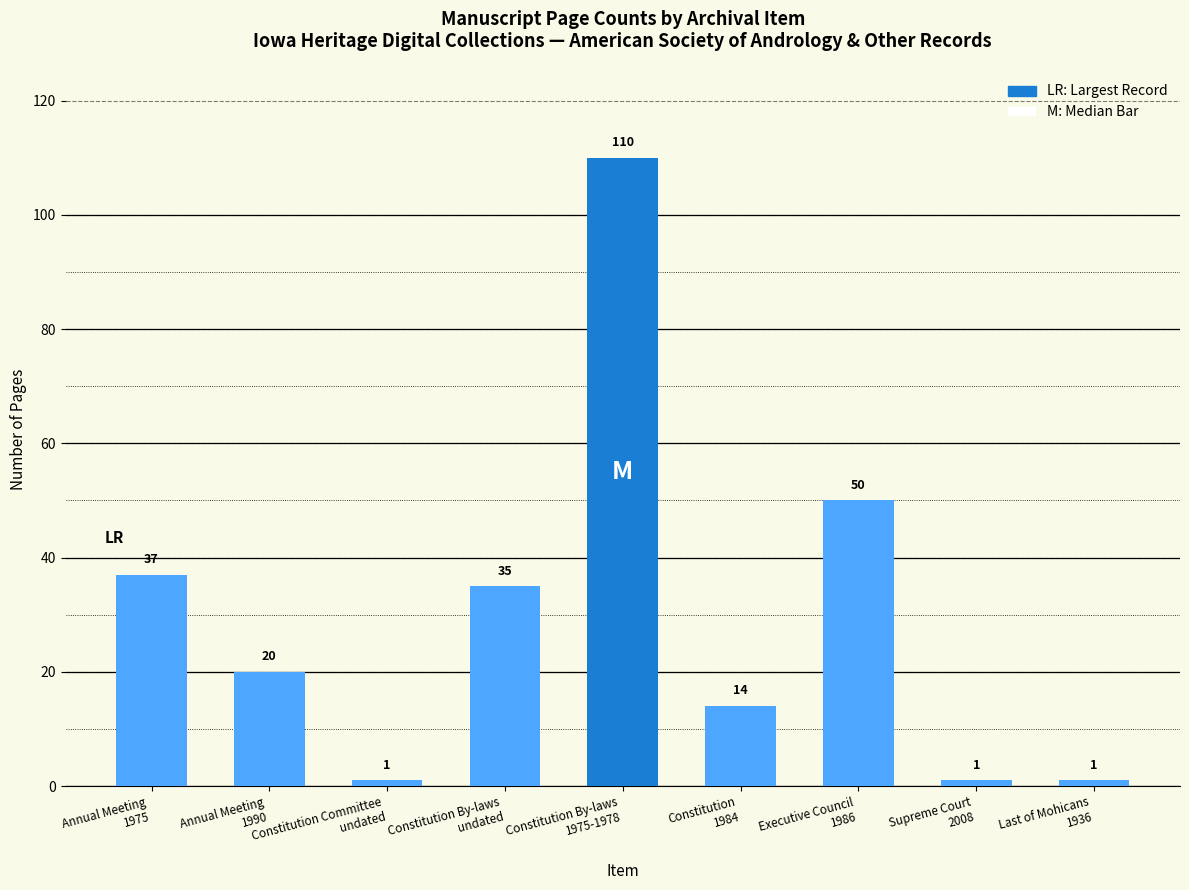

What is the difference between the maximum and minimum values?

109